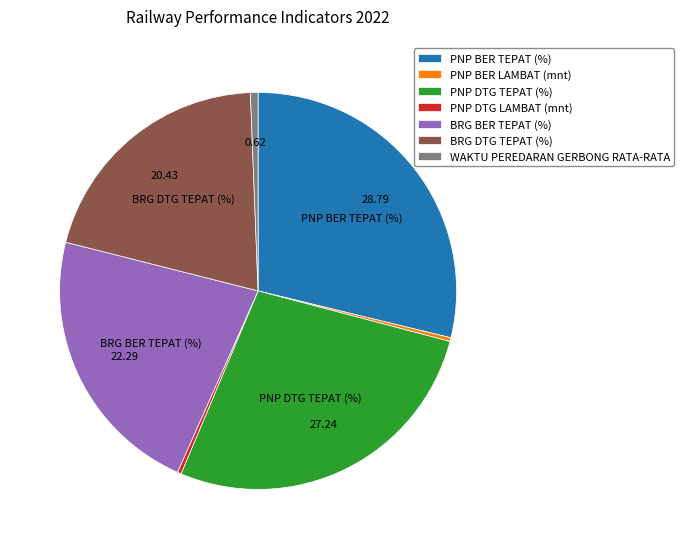

Is the sum of PNP BER TEPAT (%) and BRG BER TEPAT (%) greater than half?

Yes